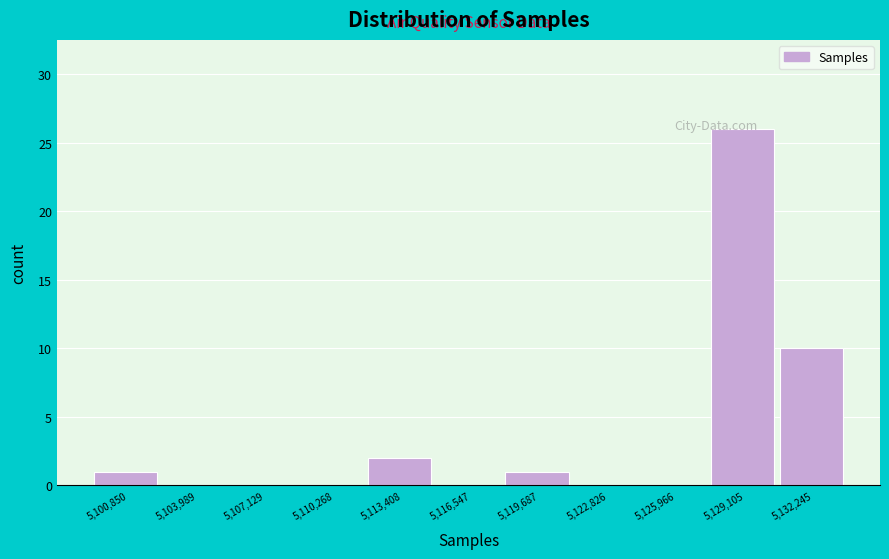

What is the change in value from 5,116,547 to 5,119,687?

+1